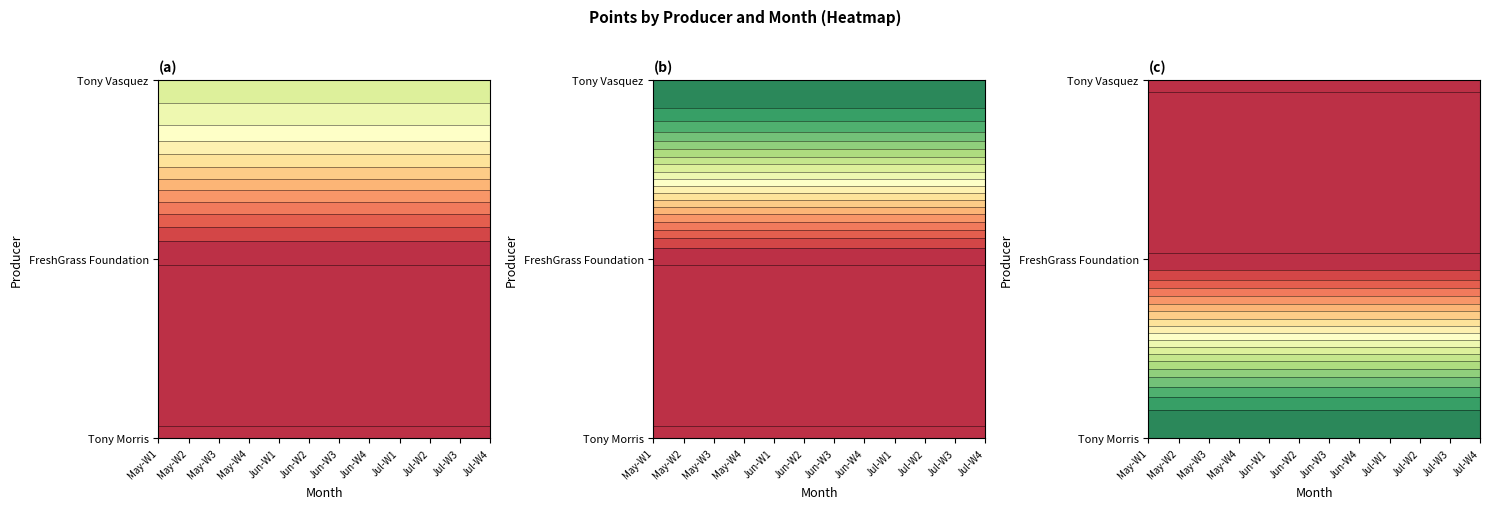

The FreshGrass Foundation series shows 0 at 8. True or false?

True